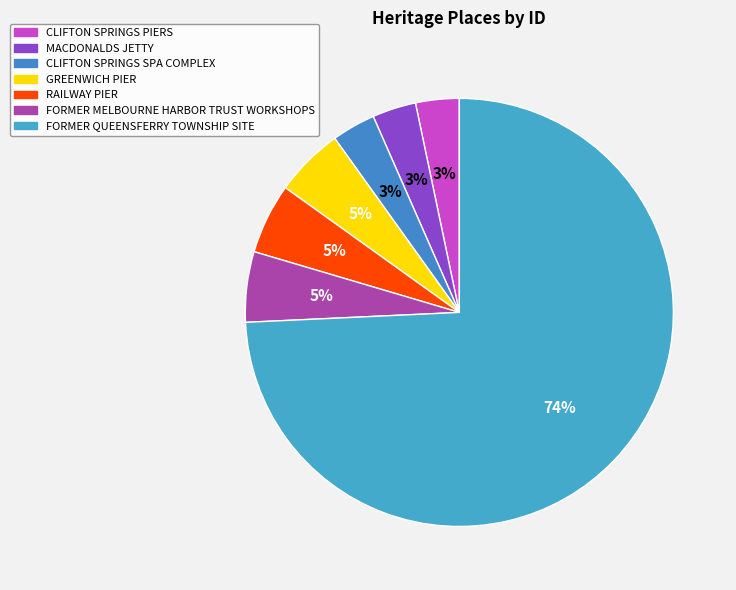

How many segments does this pie chart have?

7